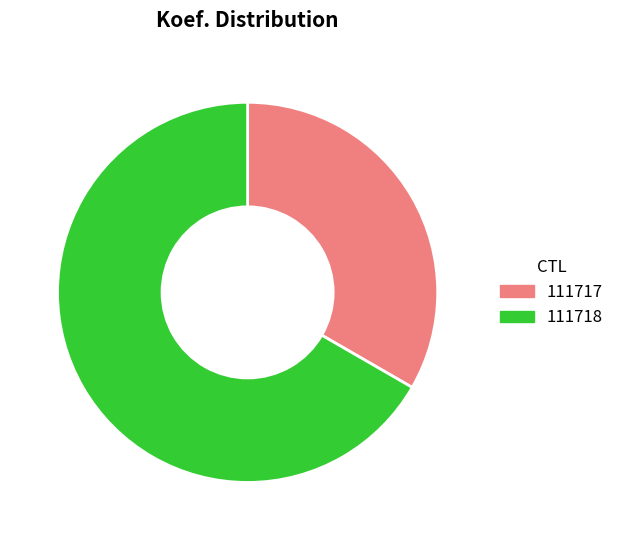

Rank the categories by value from highest to lowest.

111718, 111717